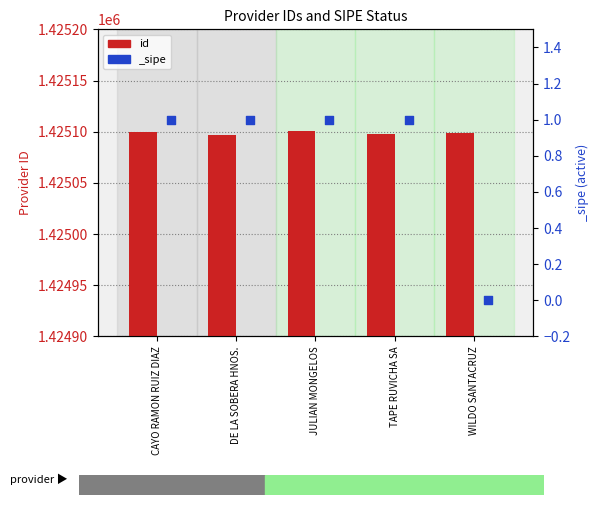

Which has a higher value, TAPE RUVICHA SA or CAYO RAMON RUIZ DIAZ?

CAYO RAMON RUIZ DIAZ